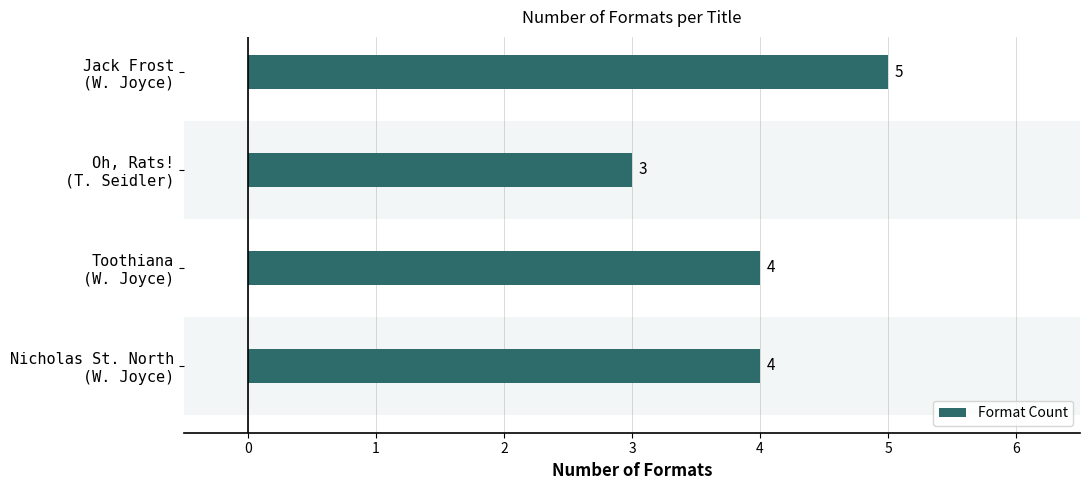

What is the value of the 4th bar from the top?

4